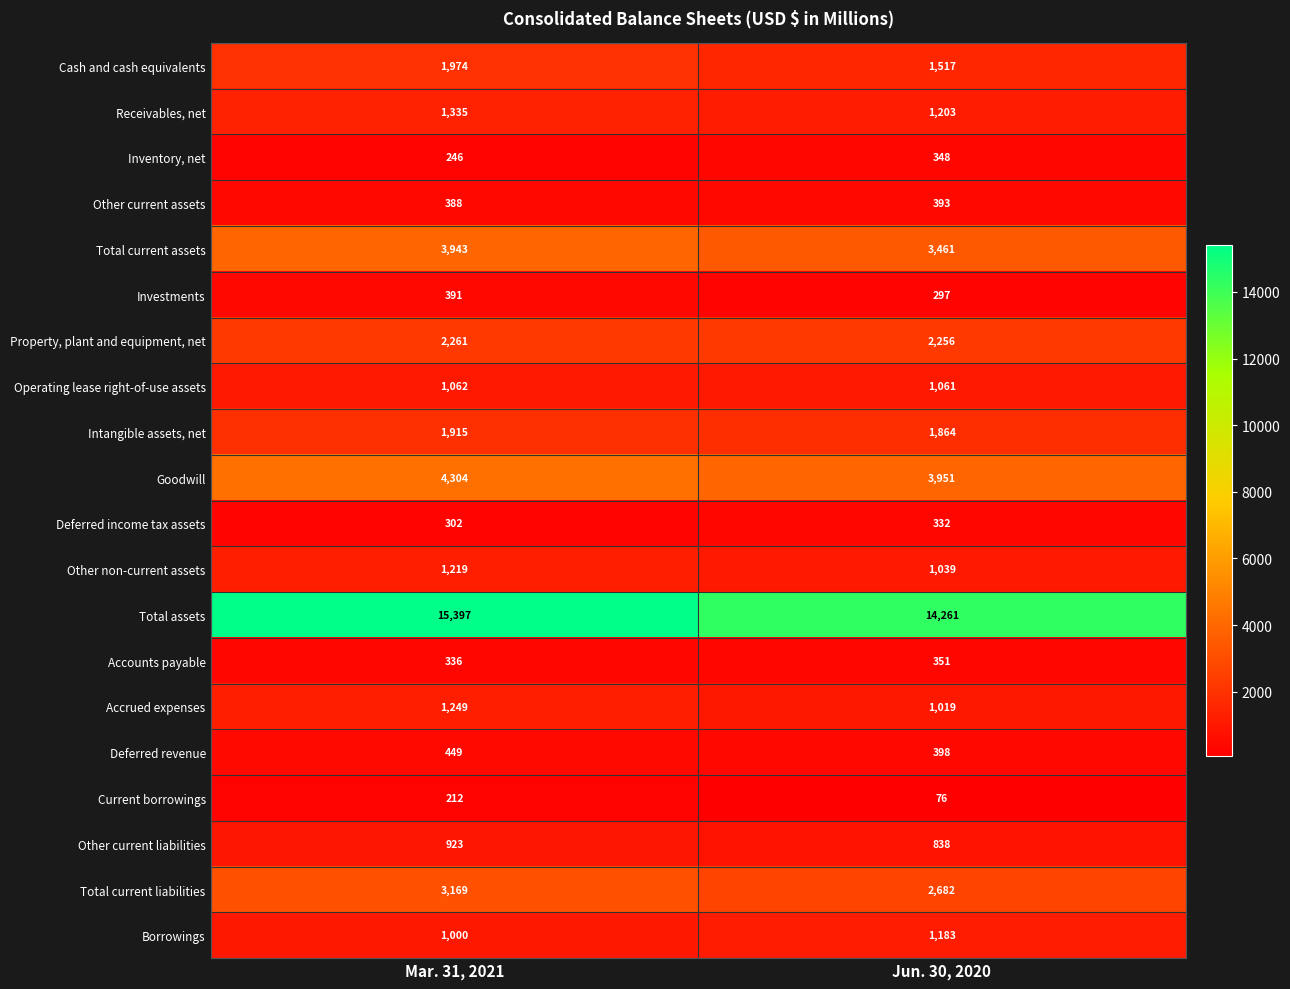

Which category has the highest value across all series?

Mar. 31, 2021